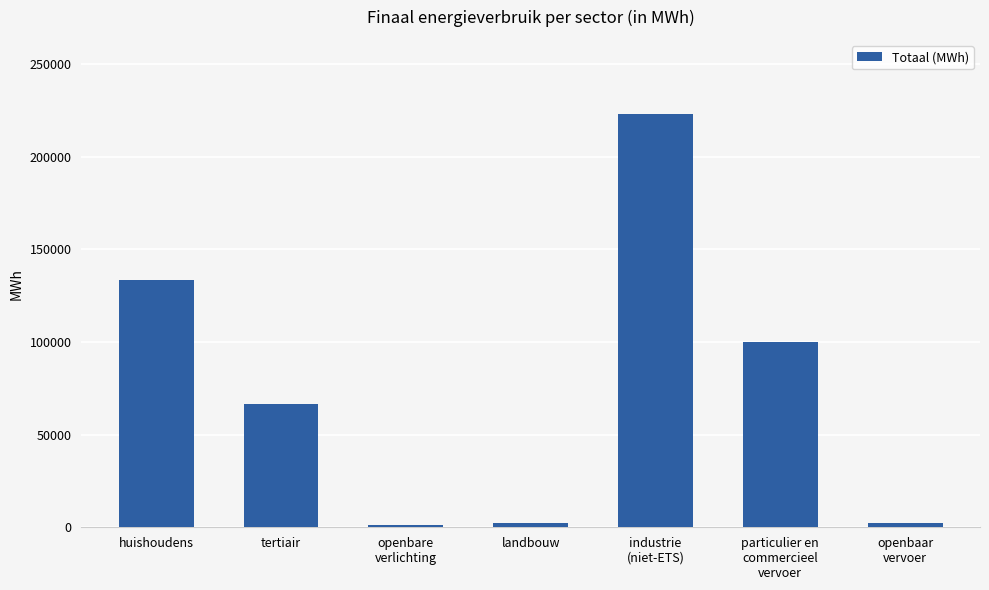

Is it true that the value at openbaar
vervoer is 2137.6?

True